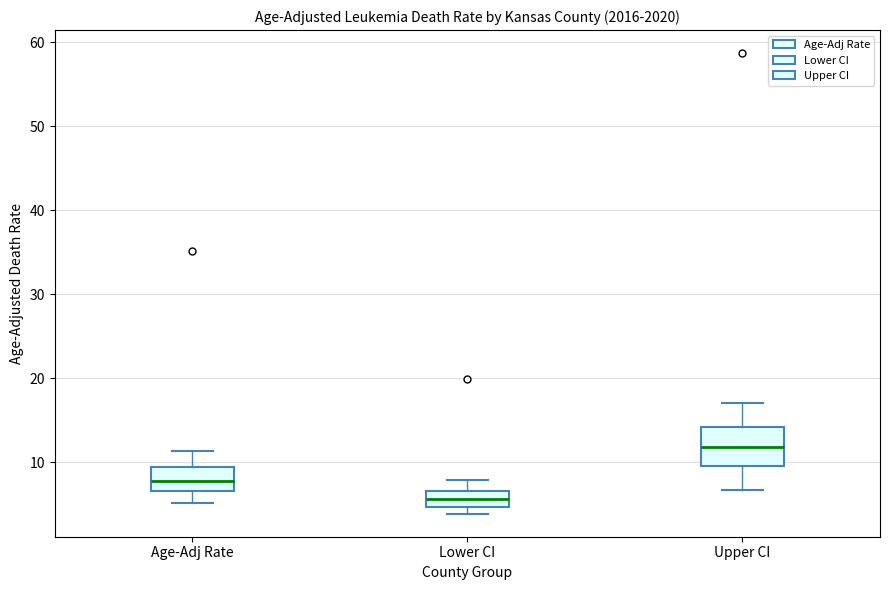

Where is the lower edge of the box for Upper CI on the y-axis? The values are not printed on the chart, so give them approximately, as read against the axis.

10